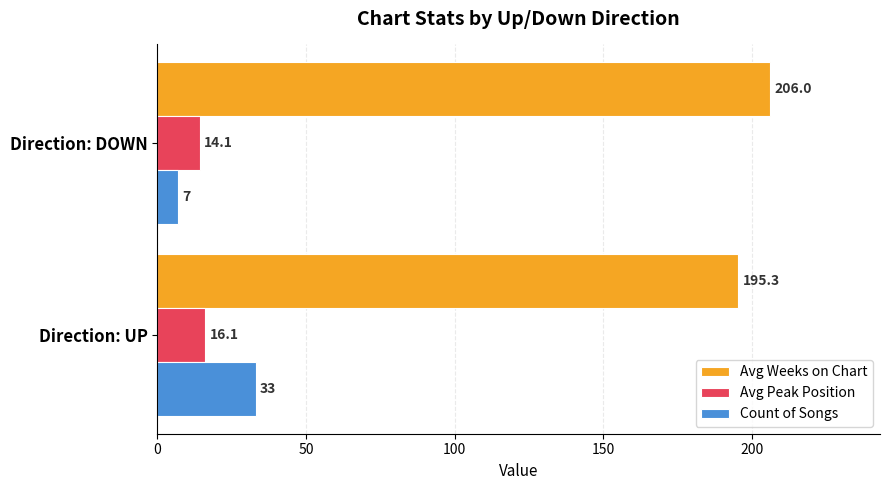

What is the sum of all Count of Songs values?

40.0